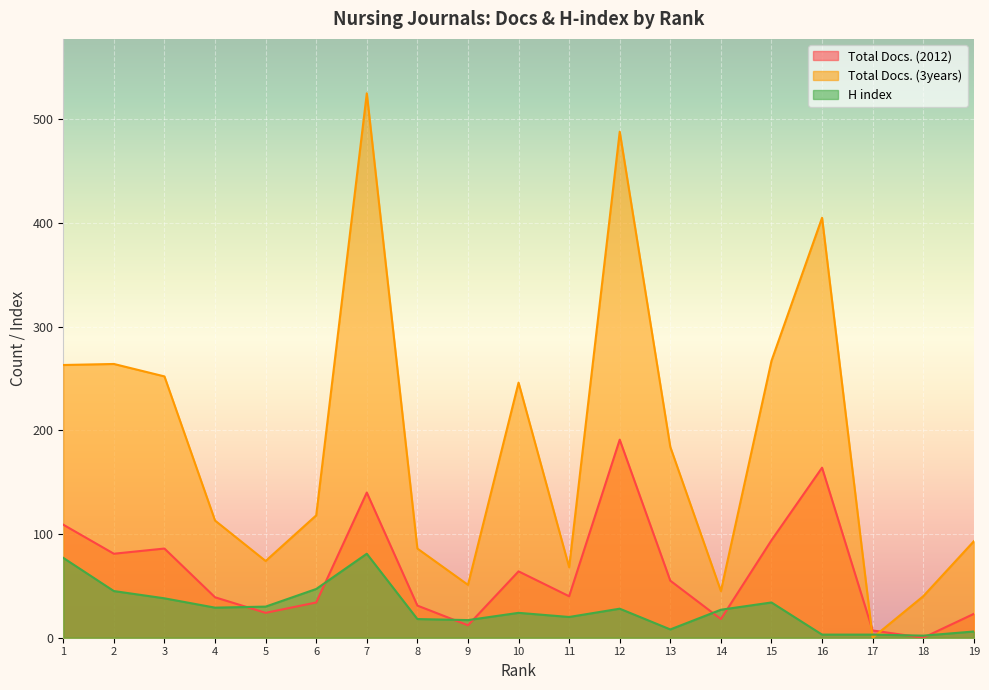

The value of Total Docs. (2012) at 3 is 23. True or false?

False